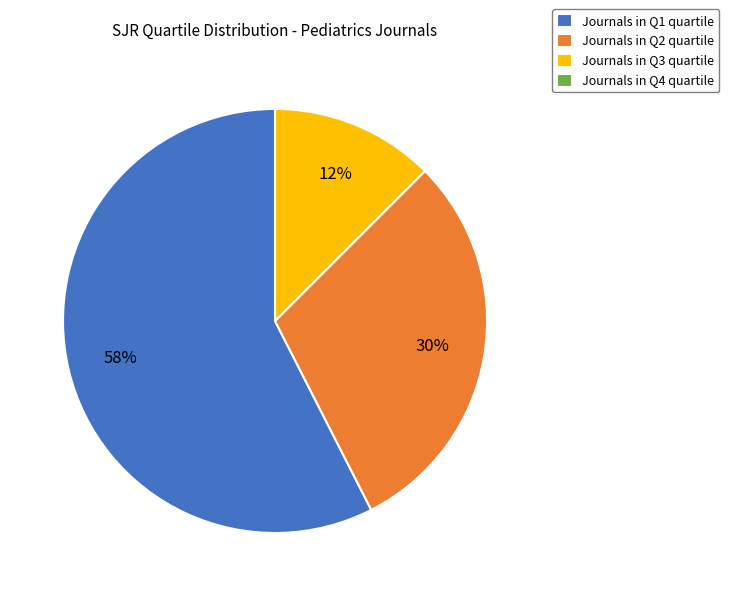

Which category has the biggest portion of the pie?

Journals in Q1 quartile